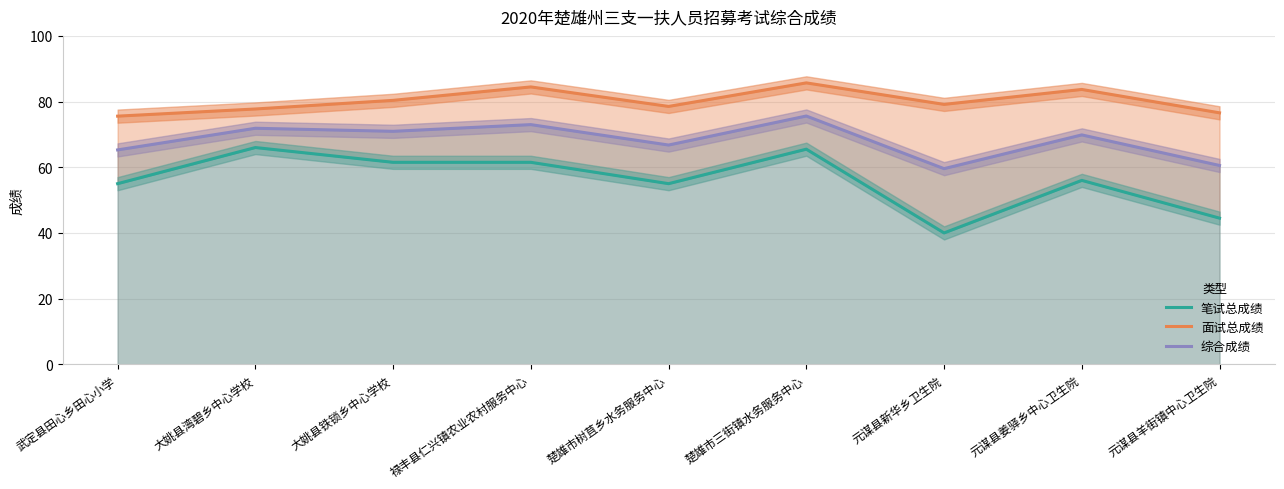

What is the sum of the 面试总成绩 values at 元谋县新华乡卫生院 and 禄丰县仁兴镇农业农村服务中心?

163.6